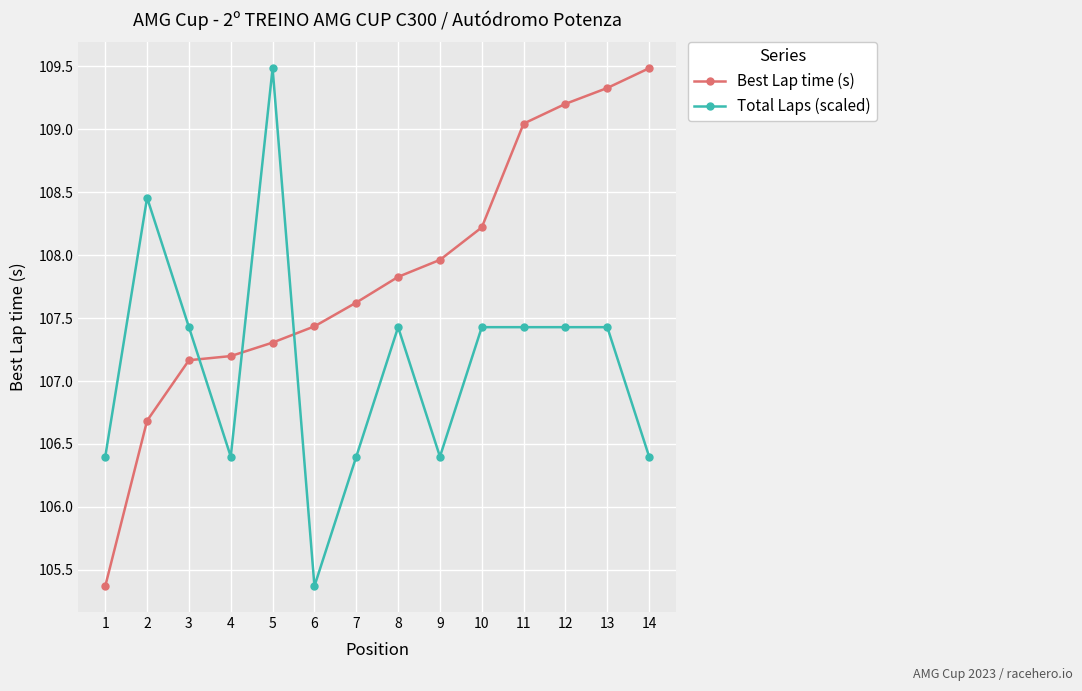

At 6, list the series in order from smallest to largest.

Total Laps (scaled), Best Lap time (s)